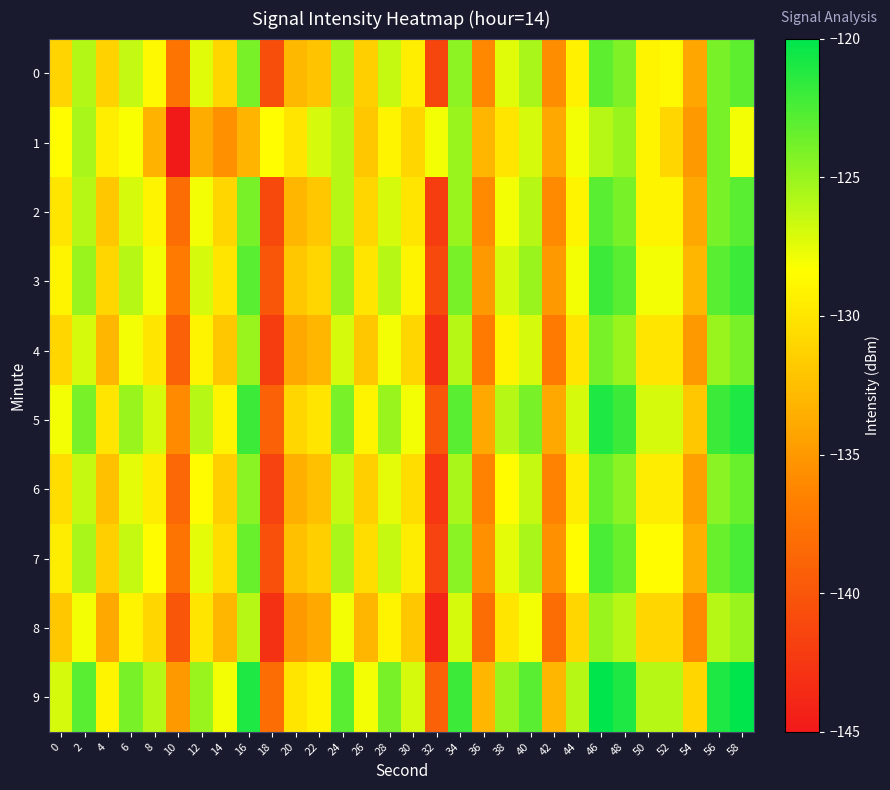

Rank the series by their maximum value, from highest to lowest.

9, 5, 3, 7, 2, 0, 6, 1, 4, 8